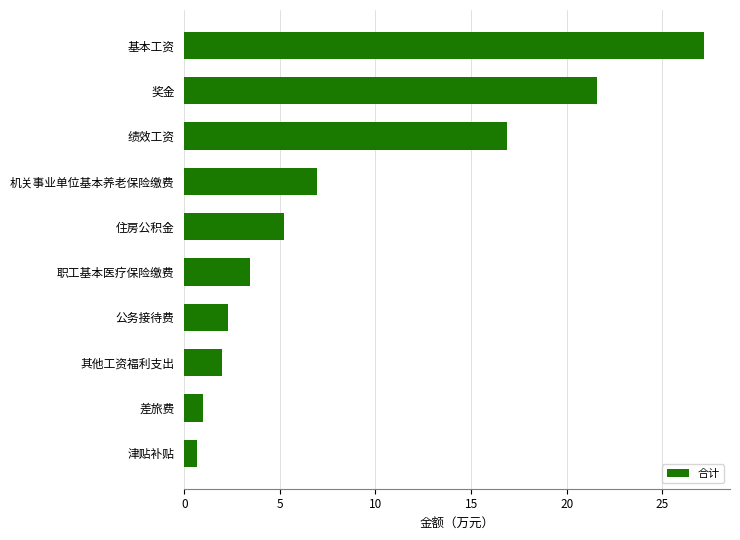

Reading bottom to top, extract all data points from this chart.

0.7	1.0	2.0	2.3	3.5	5.2	6.9	16.9	21.6	27.2